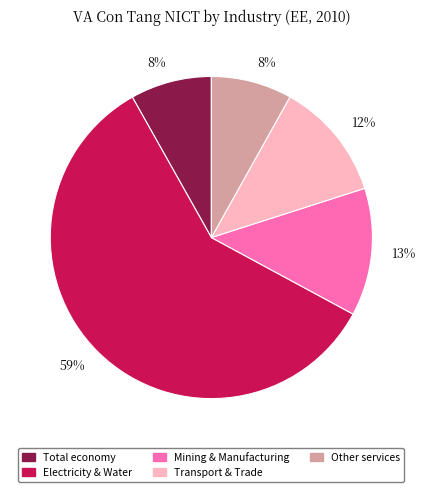

To the nearest percent, what is the difference between the largest and smallest slice percentages?

51%